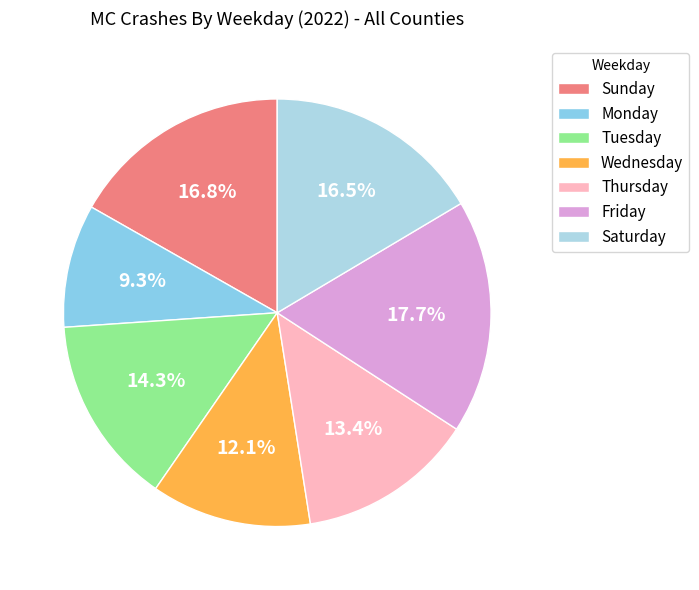

Do Sunday and Tuesday together represent more than half of the pie?

No